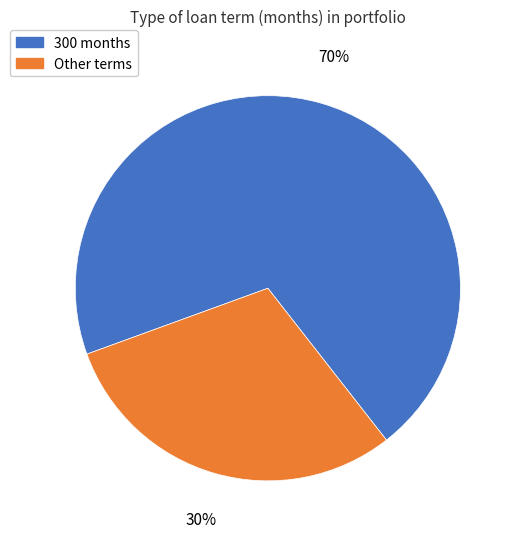

Rank the categories by value from highest to lowest.

300 months, Other terms